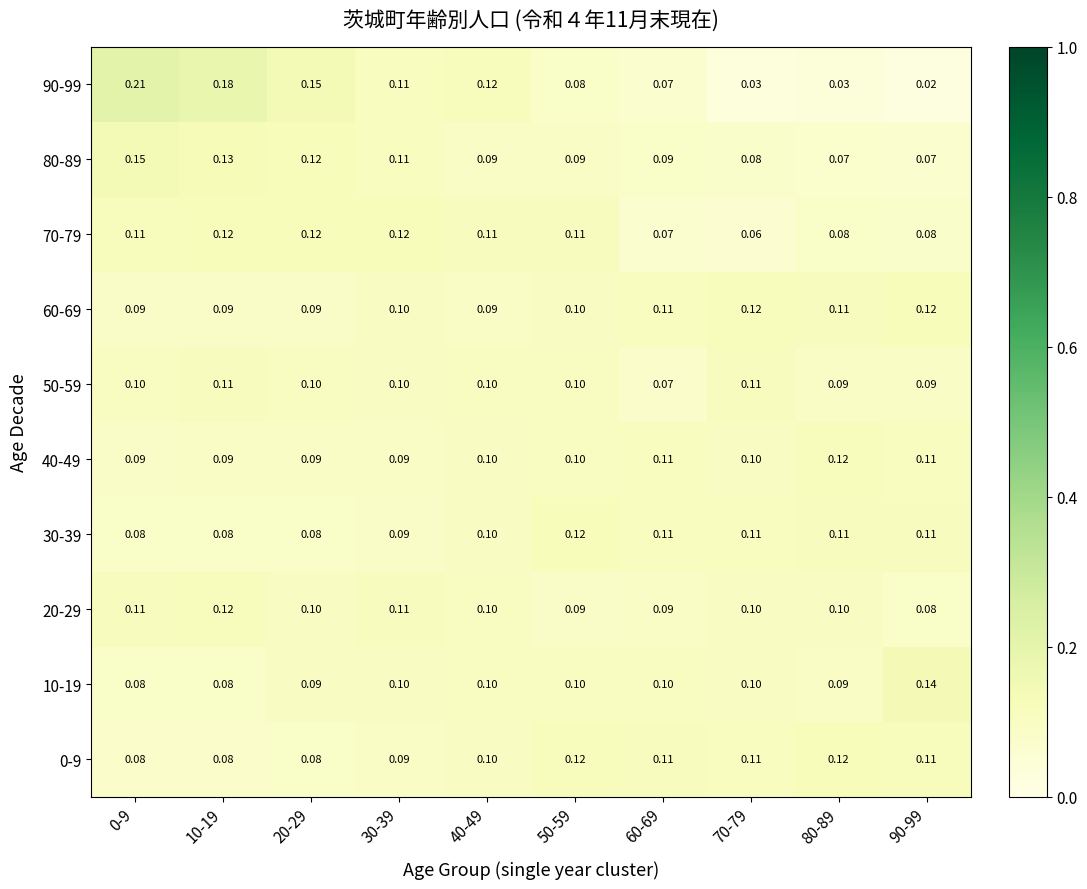

Is the value of 40-49 at 90-99 greater than the value of 20-29 at 60-69?

Yes